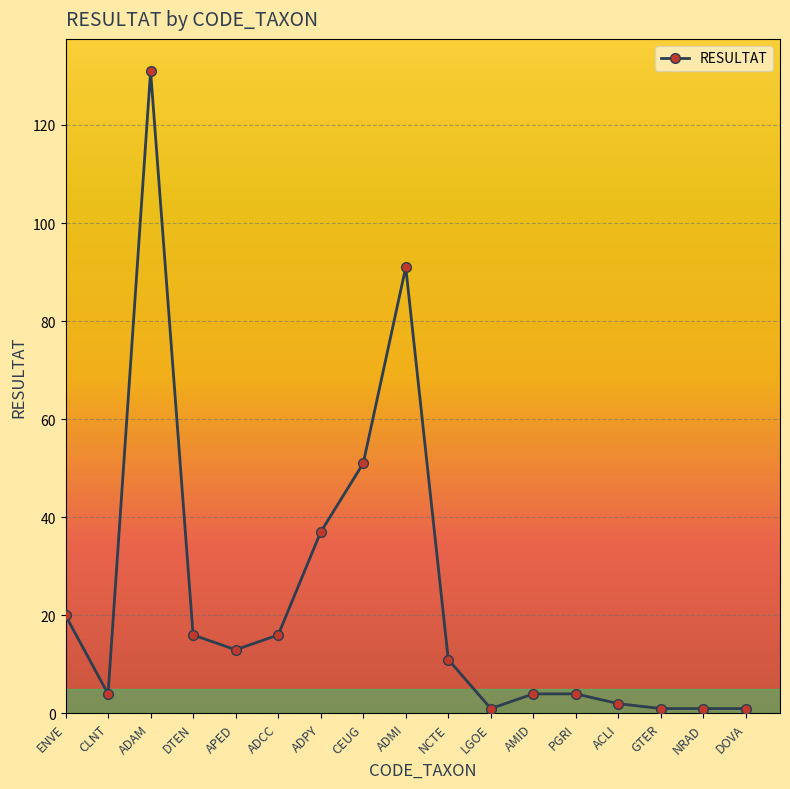

How many data points are less than 11?

8